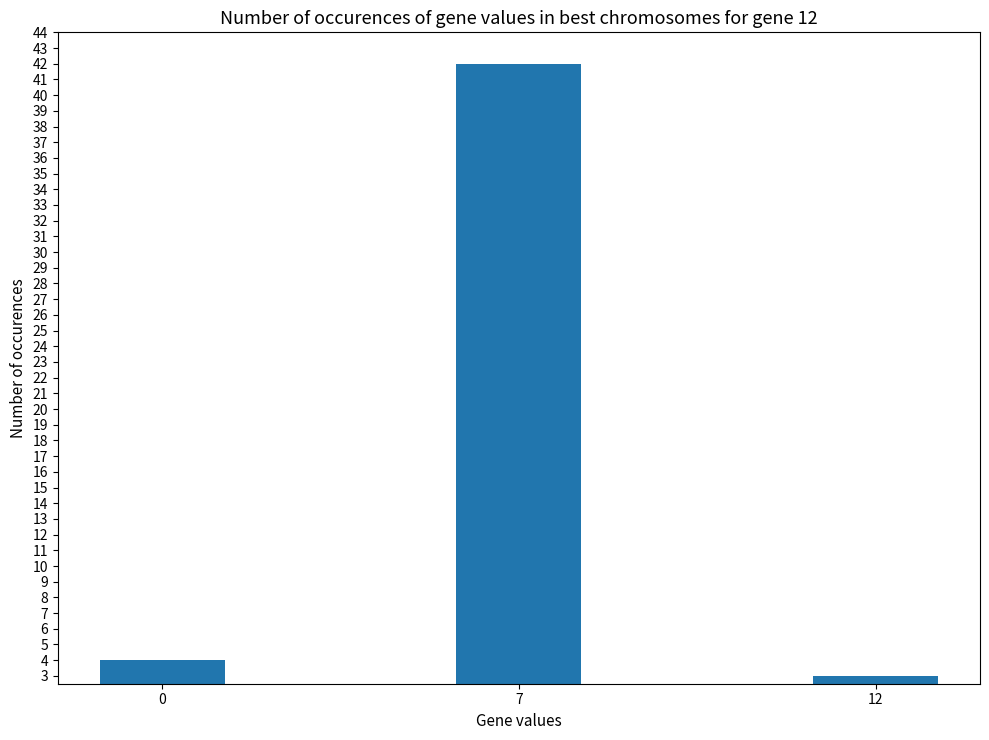

What is the change in value from 7 to 12?

-39